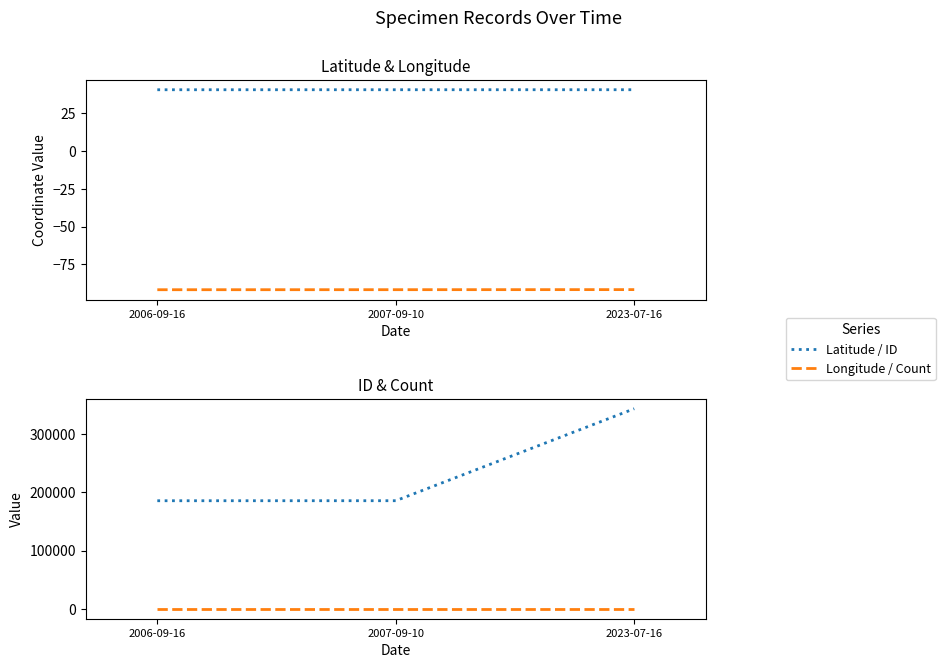

True or false: Count has a value of 1.0 at 2007-09-10.

True